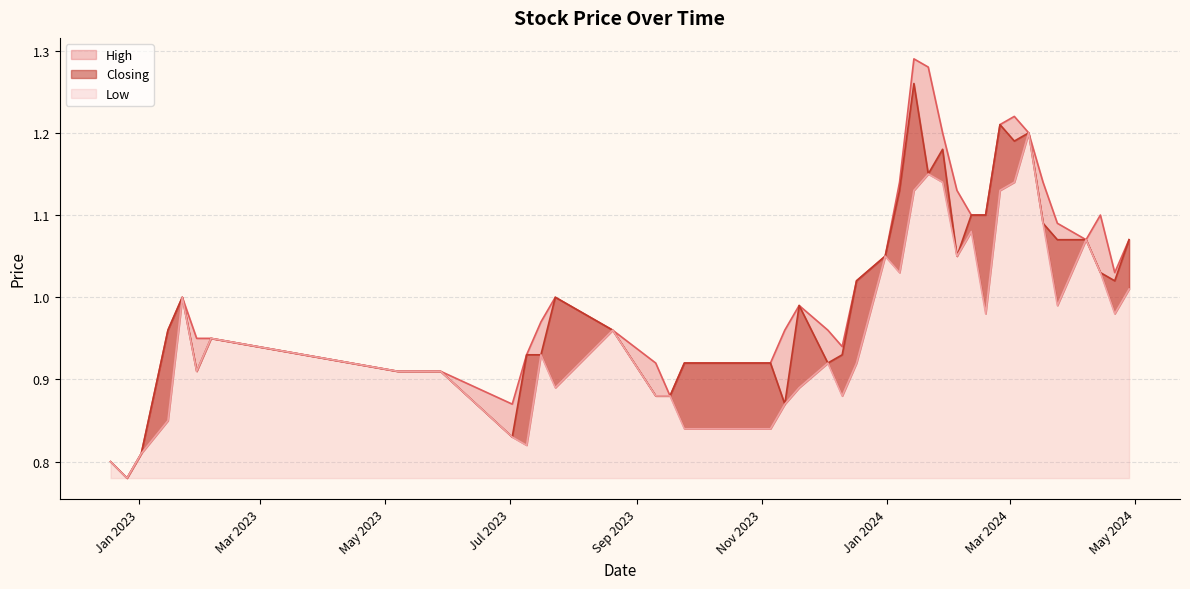

In High, how many points are higher than both neighbors (excluding endpoints)?

6